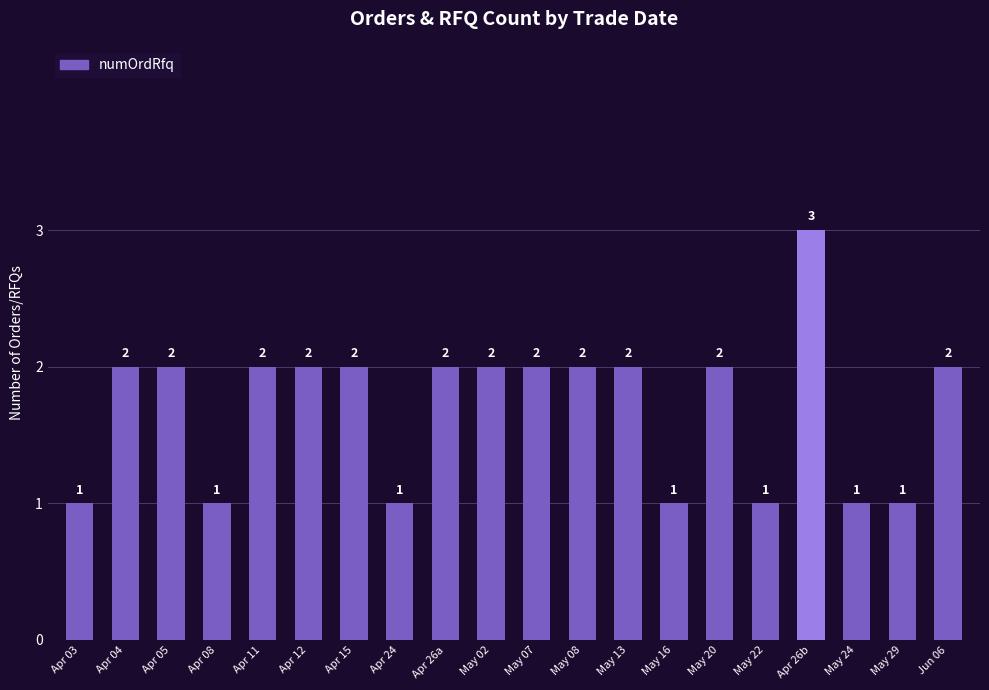

How many categories are shown in the chart?

20